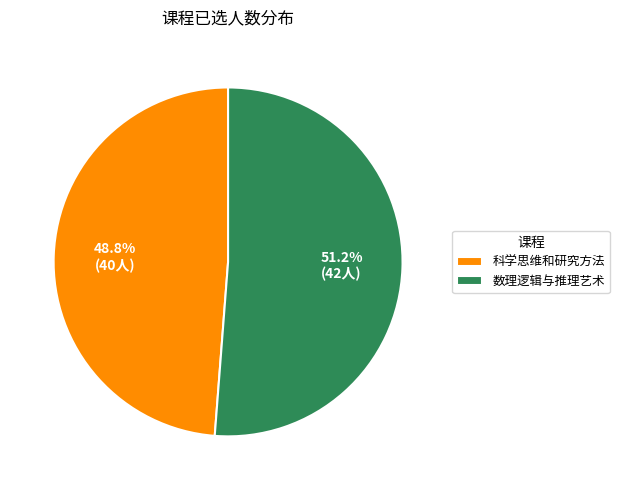

To the nearest percent, what is the average slice percentage?

50%